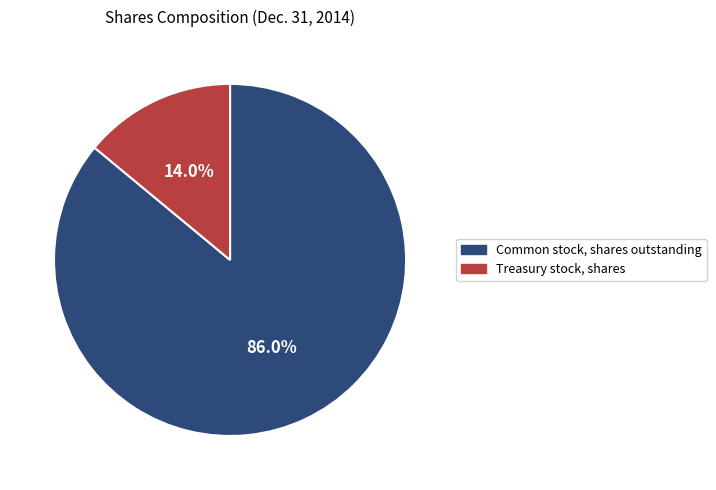

Is Common stock, shares outstanding the majority of the pie?

Yes